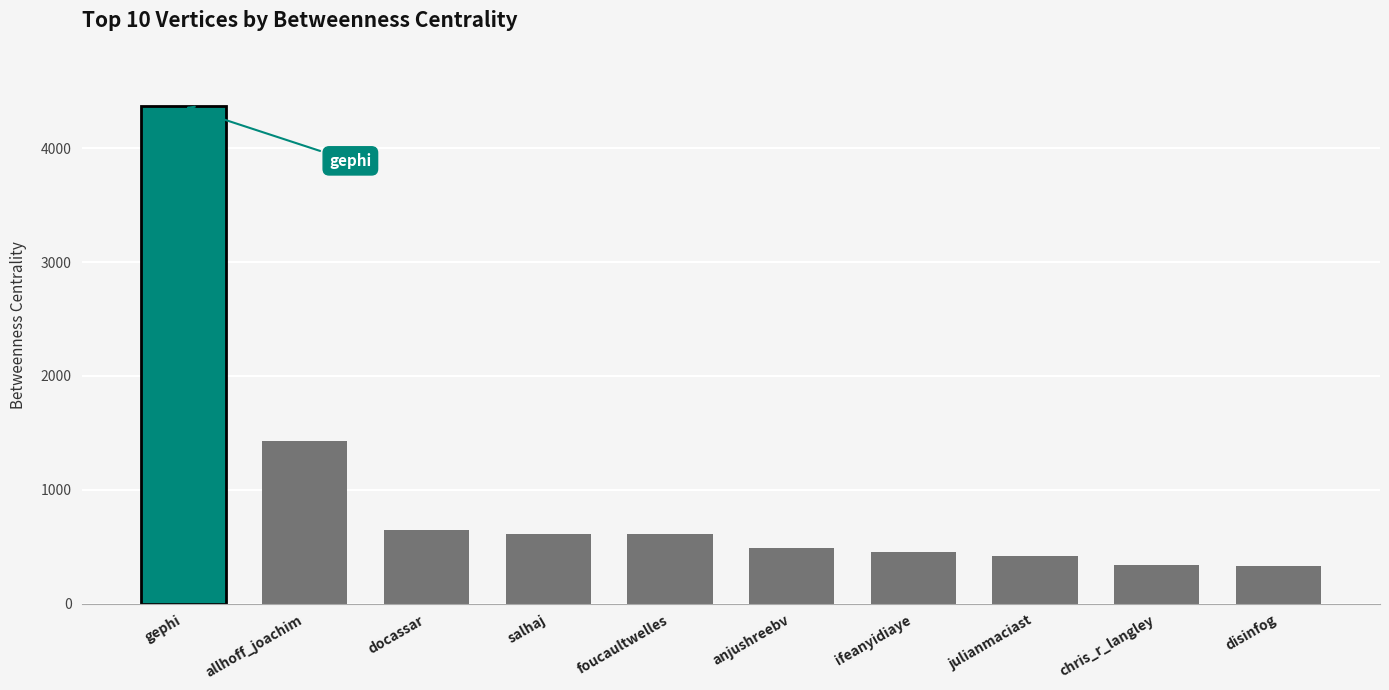

At which category does the chart reach its peak across all series?

gephi